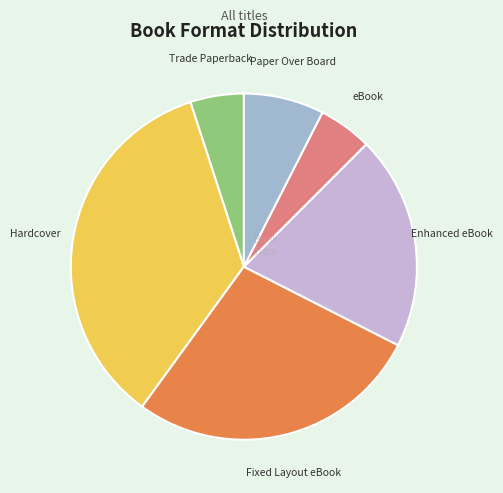

Is there any slice that represents more than half of the pie?

No